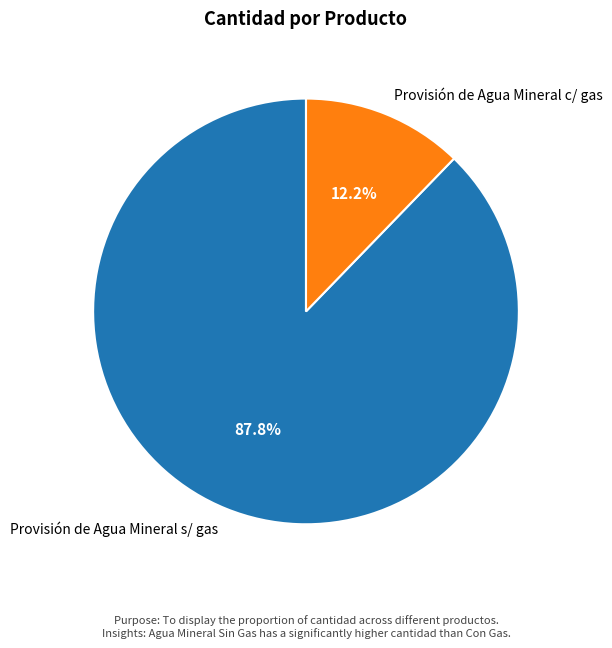

What is the ratio of the value at Provisión de Agua Mineral s/ gas to the value at Provisión de Agua Mineral c/ gas?

7.2